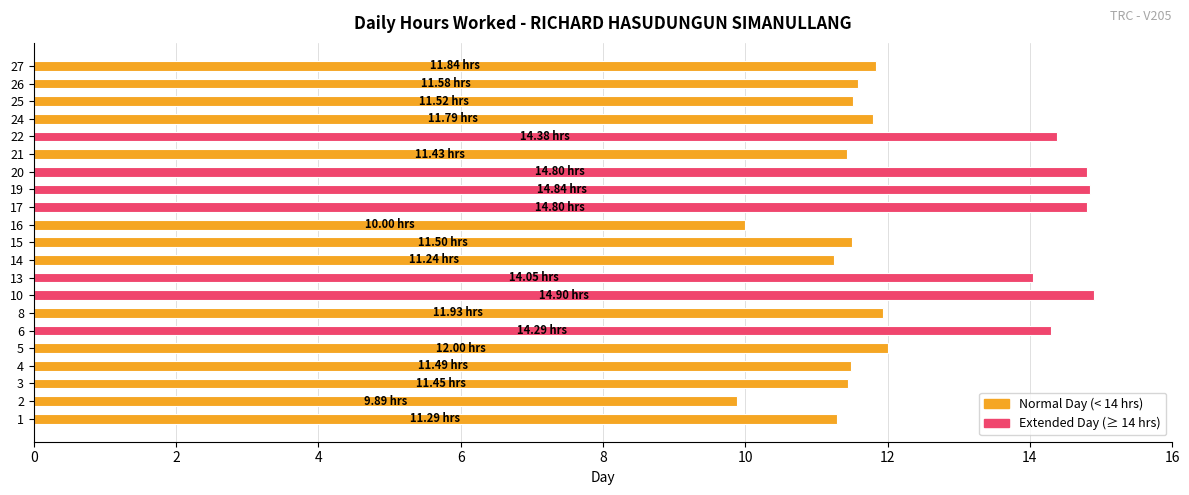

What is the difference between the maximum and second lowest values?

4.9